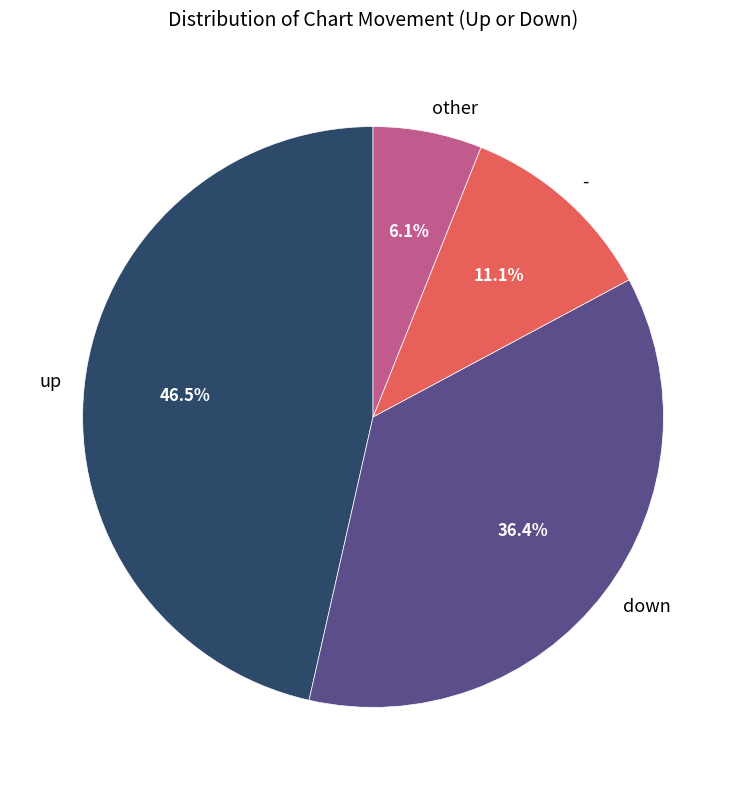

How many segments does this pie chart have?

4